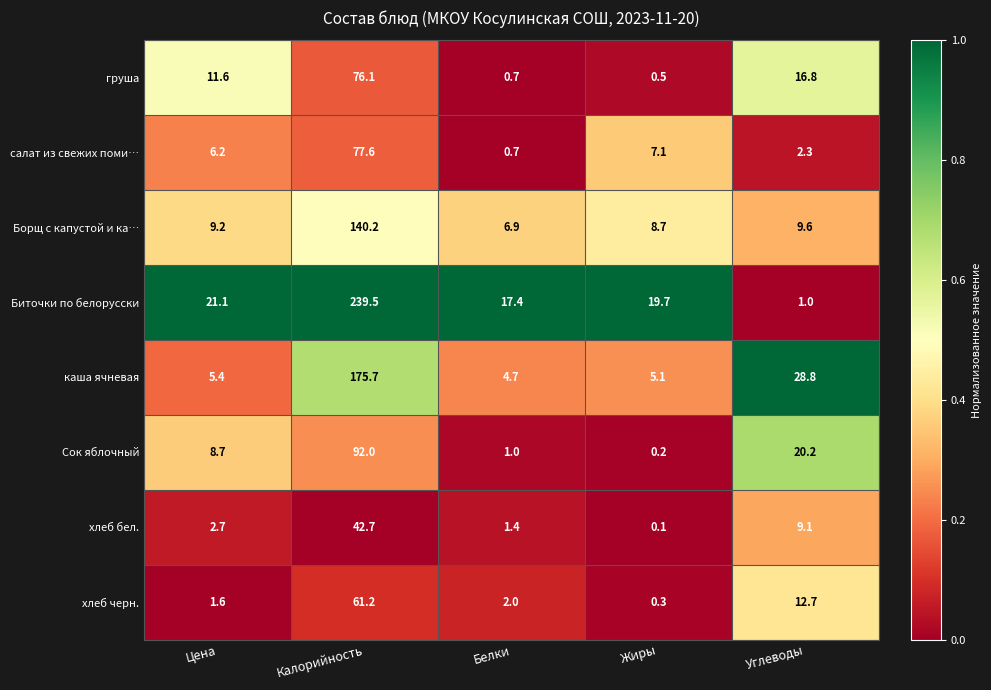

Which series changed the most between Цена and Белки?

груша